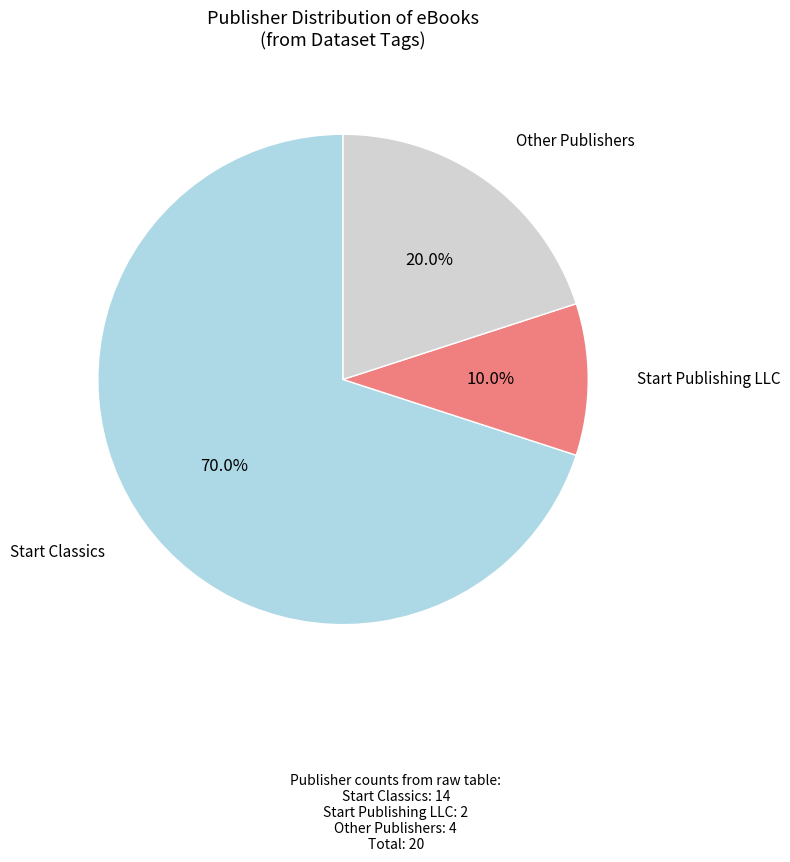

How many slices are in this pie chart?

3